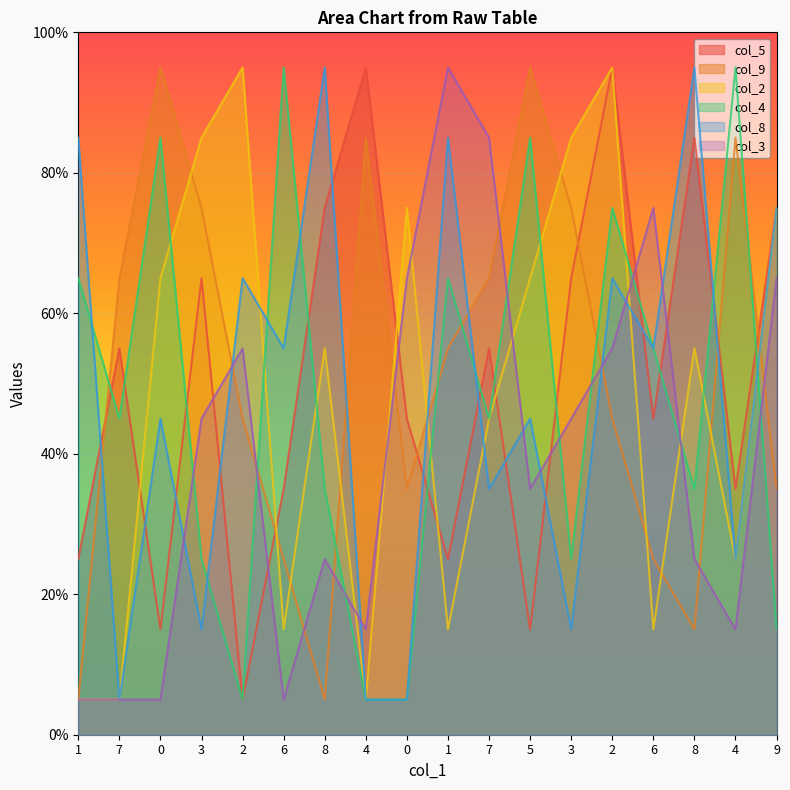

What are all the series names shown in the legend?

col_5, col_9, col_2, col_4, col_8, col_3